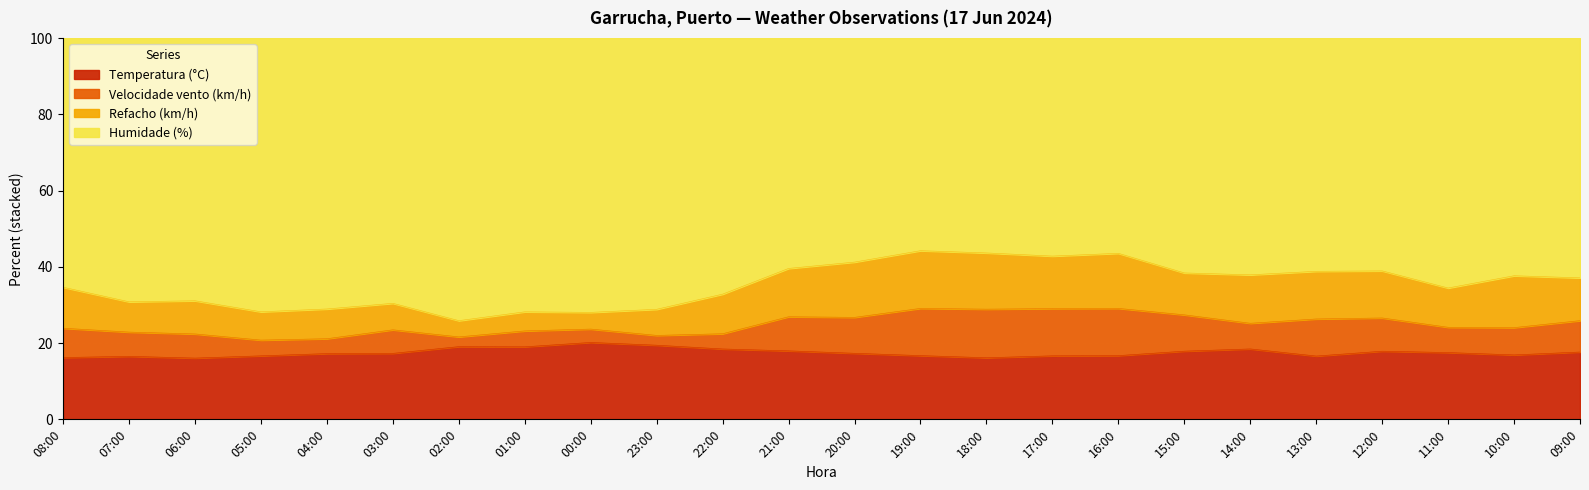

Which category has the lowest value in the Velocidade vento (km/h) series?

02:00